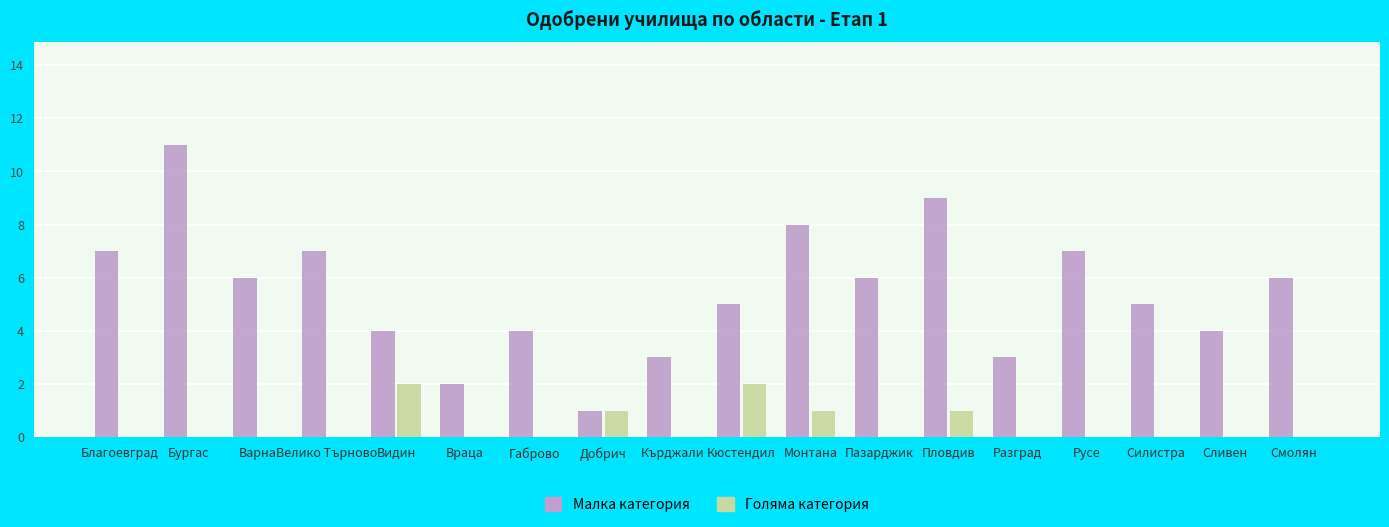

True or false: Голяма категория has a value of -1 at Разград.

False